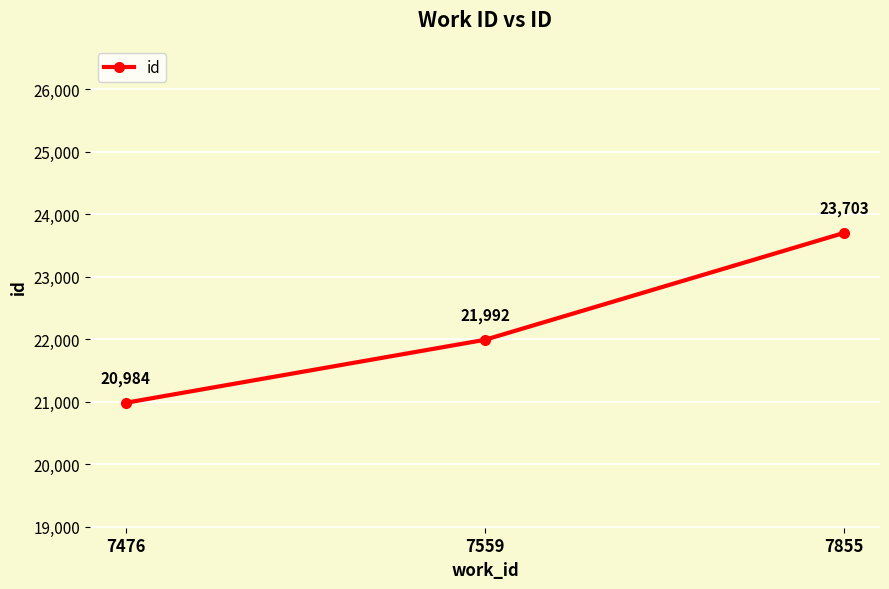

What is the difference between the values at 7476 and 7855?

2719